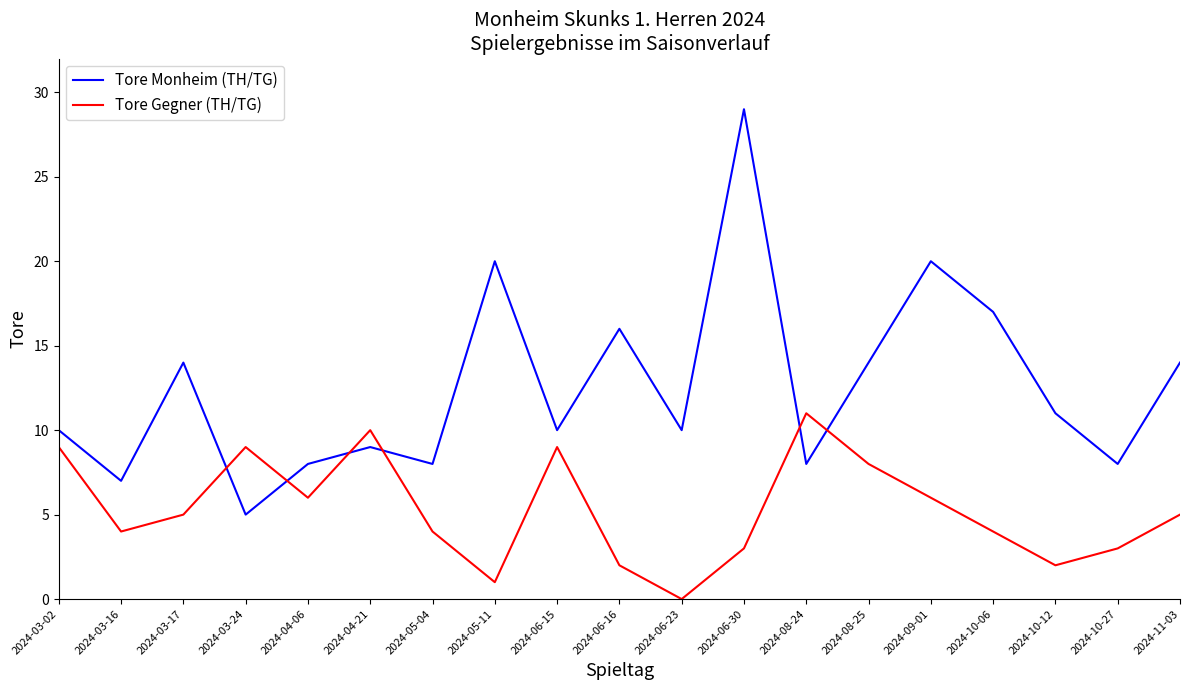

What value does the Tore Gegner (TH/TG) series have at 2024-09-01?

6